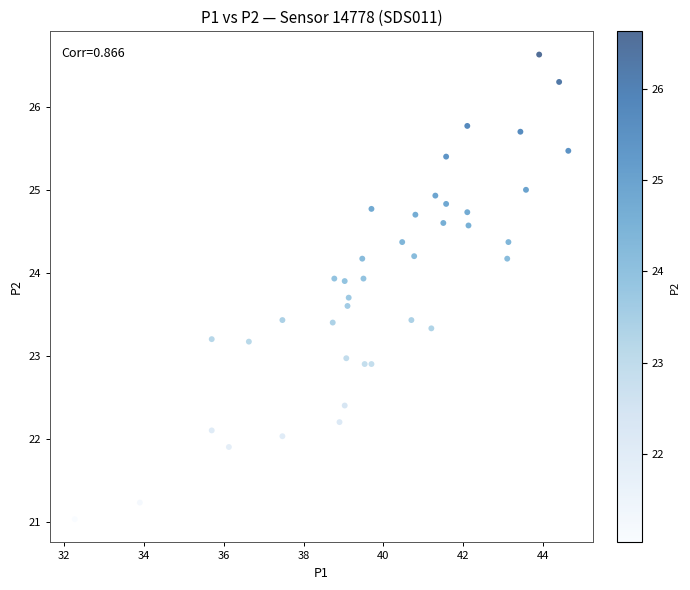

What is the range of Y values (max minus min)?

5.6